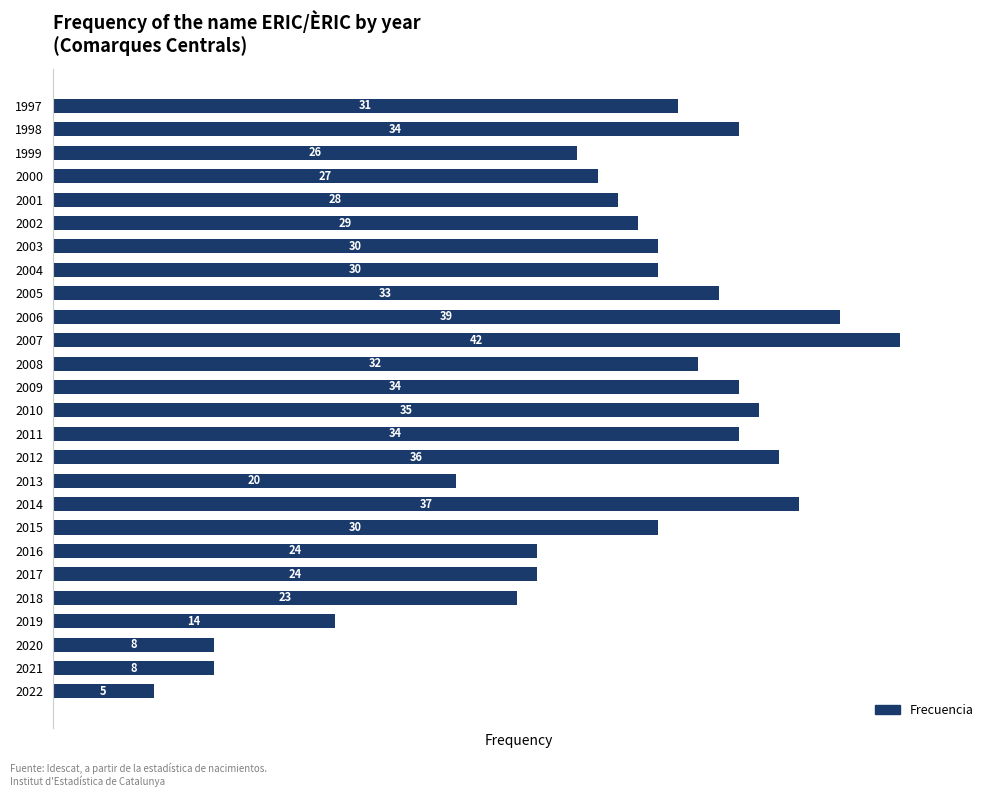

Approximately how many times larger is the value at 1998 compared to 2019?

2.4